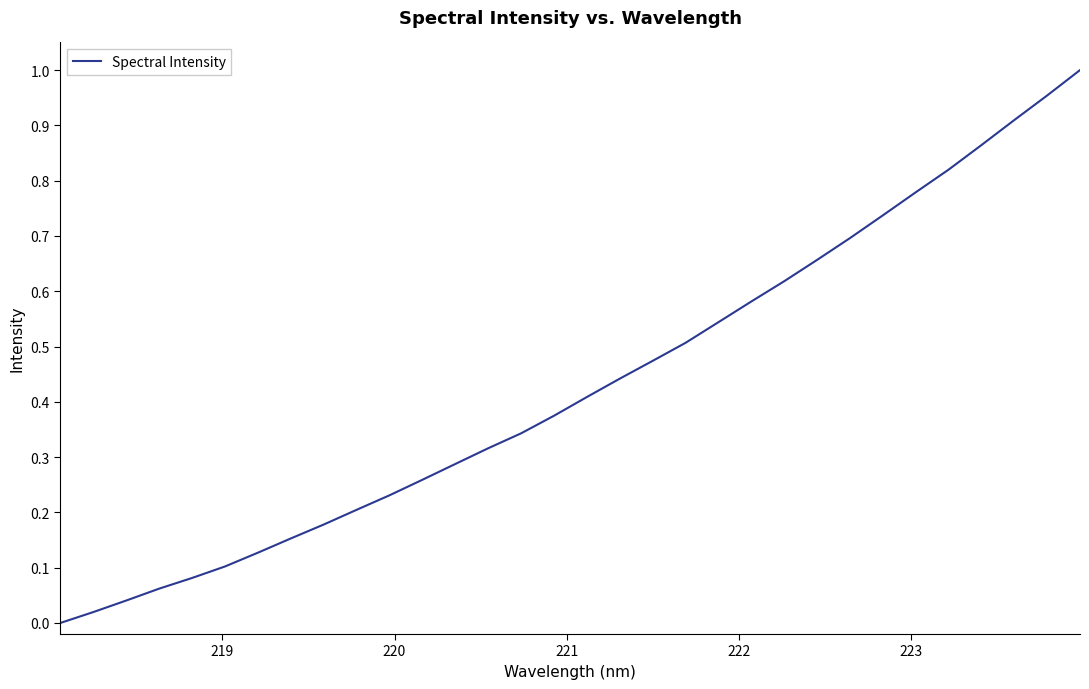

What is the difference between the second highest and minimum values?

1.0